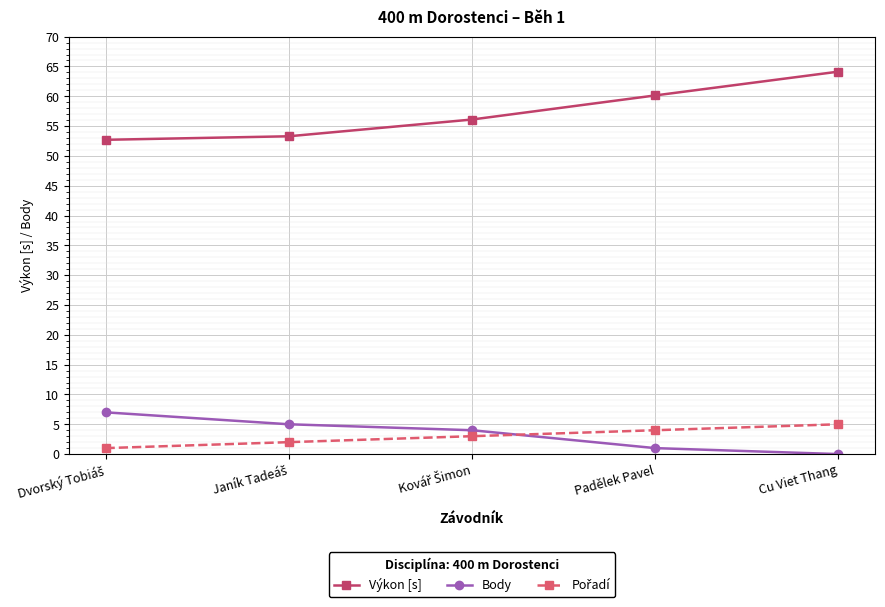

What is the average value of the Výkon [s] series?

57.3